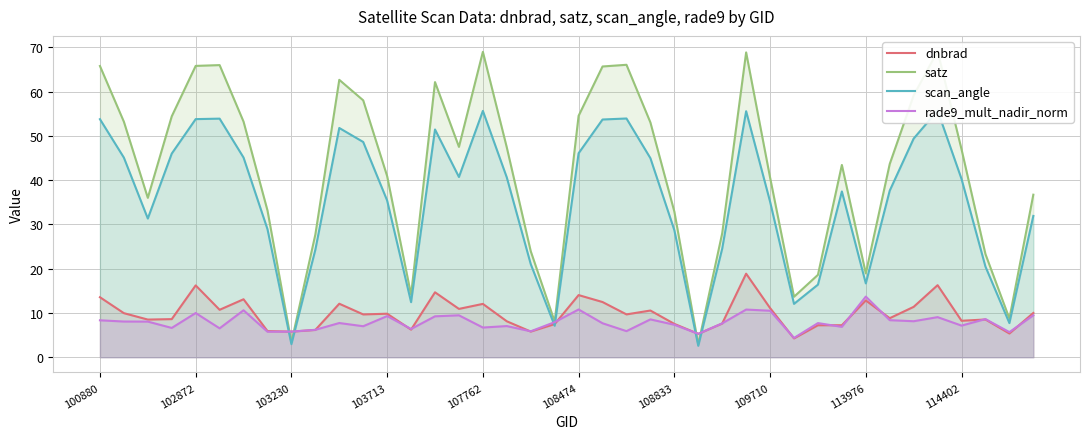

The value of rade9_mult_nadir_norm at 100880 is 8.3. True or false?

True